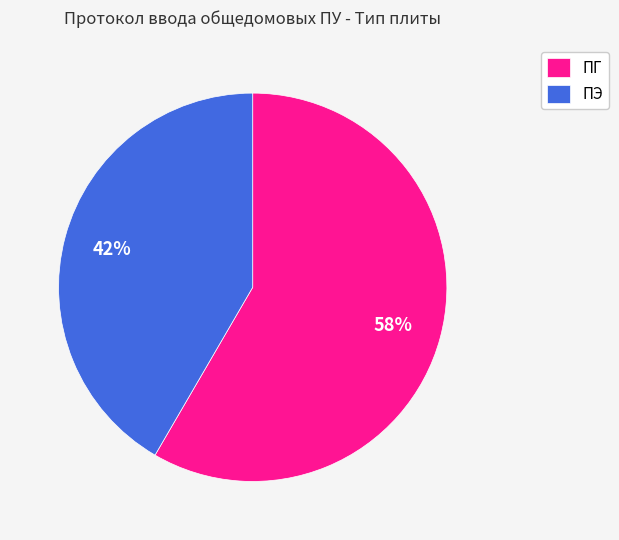

Rank the categories by value from highest to lowest.

ПГ, ПЭ